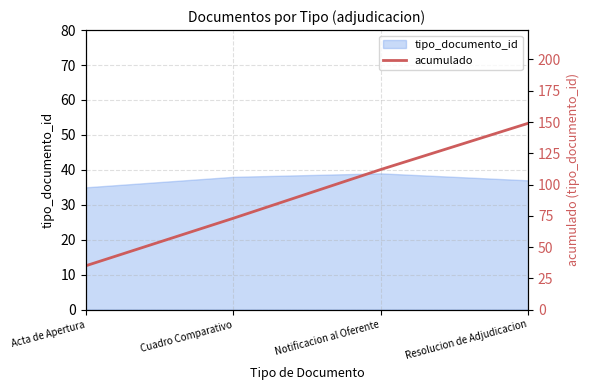

Is it true that the value at Cuadro Comparativo is 73?

True